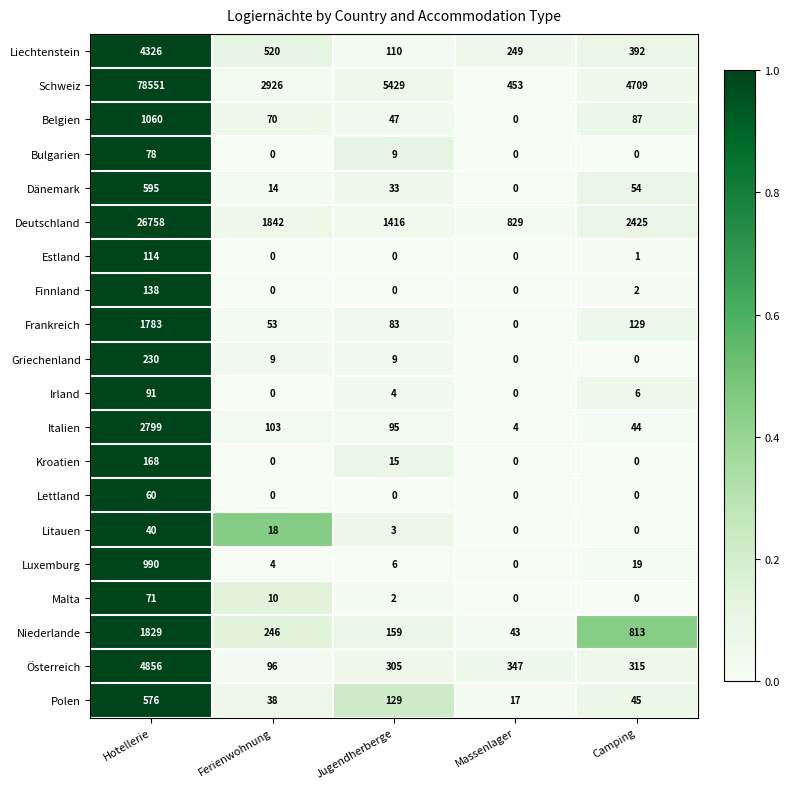

What is the spread (max minus min) of values at Jugendherberge?

5429